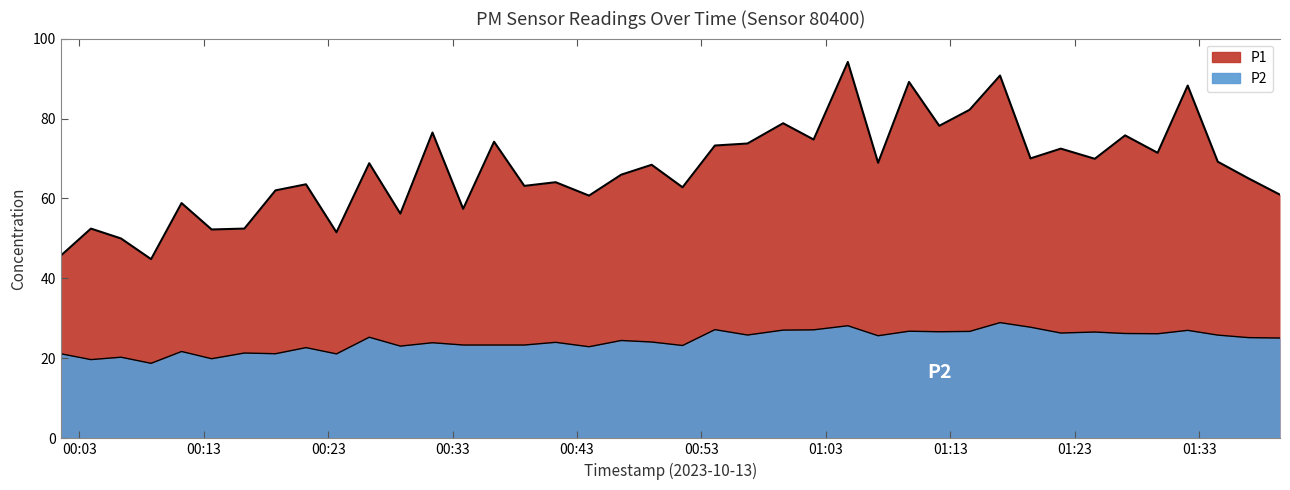

What is the difference between the maximum and minimum values in the P1 series?

49.3